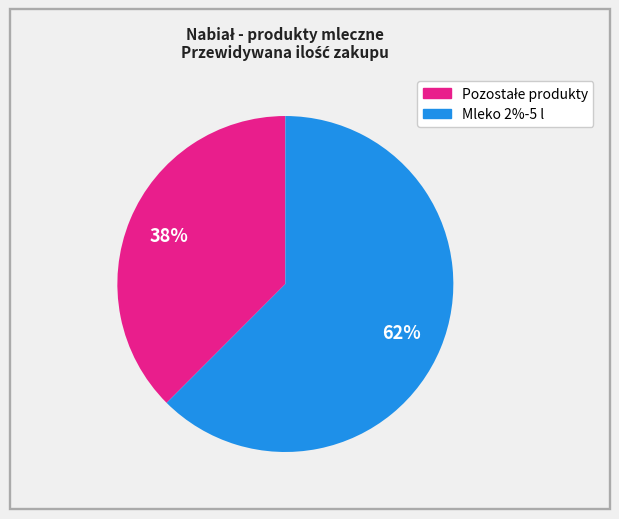

Is there a majority slice in this chart?

Yes